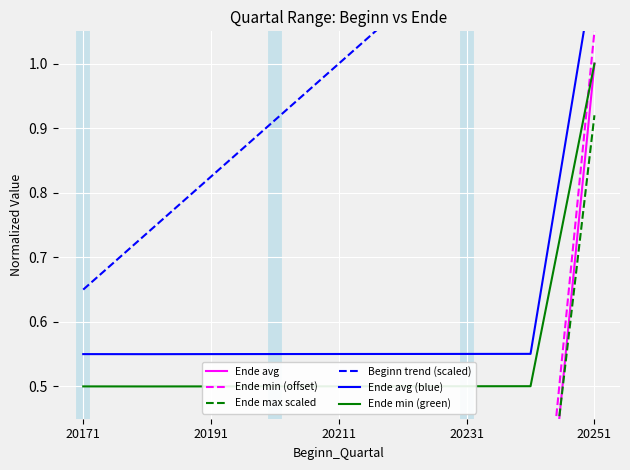

What is the value of the Ende avg (blue) point at the 7th from the left?

0.6